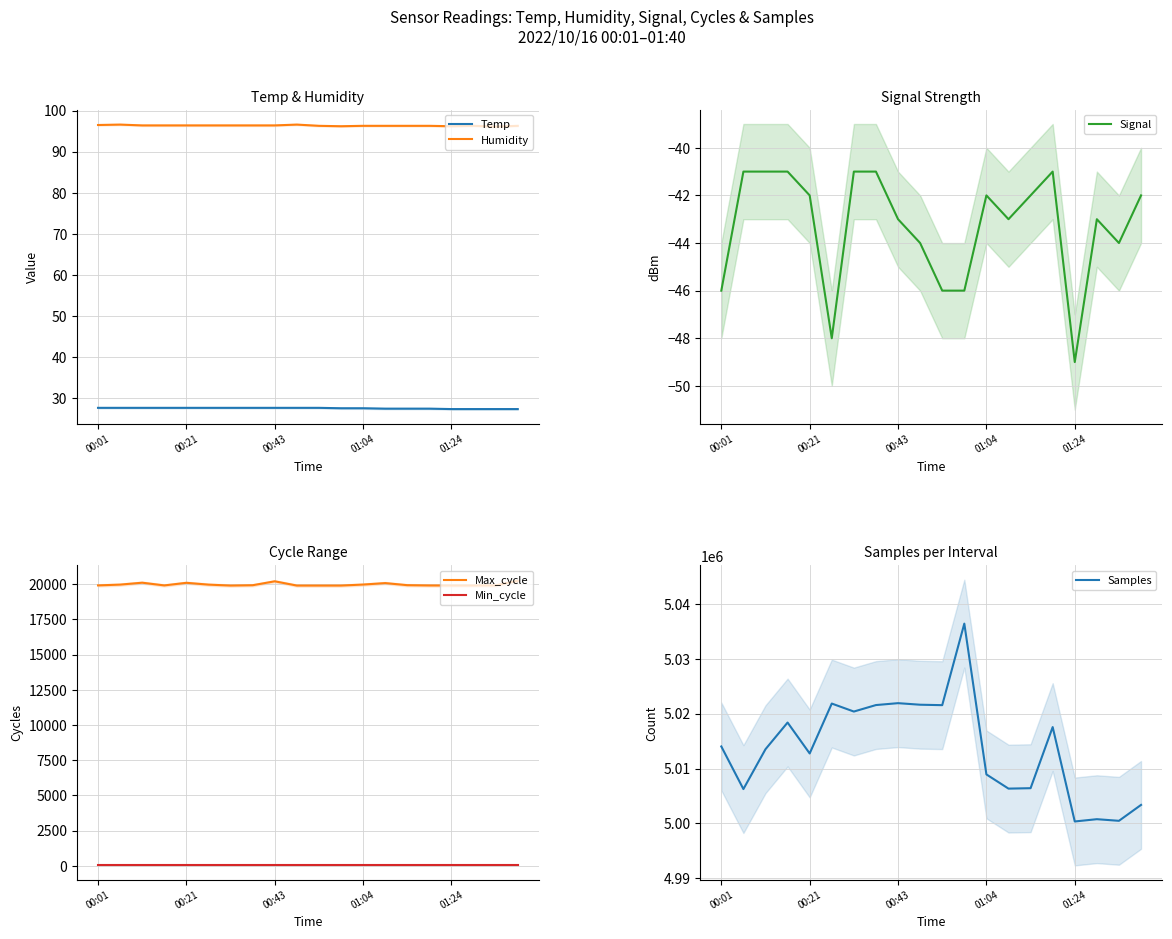

What is the value of the Humidity point at the 18th from the left?

96.3